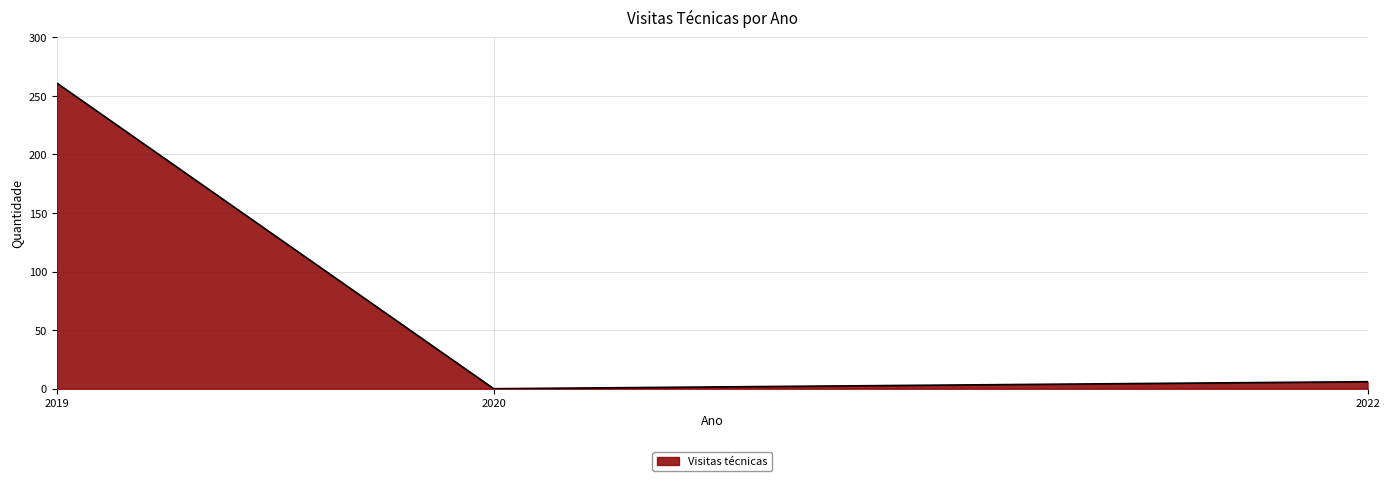

At which label does the data first exceed 6?

2019